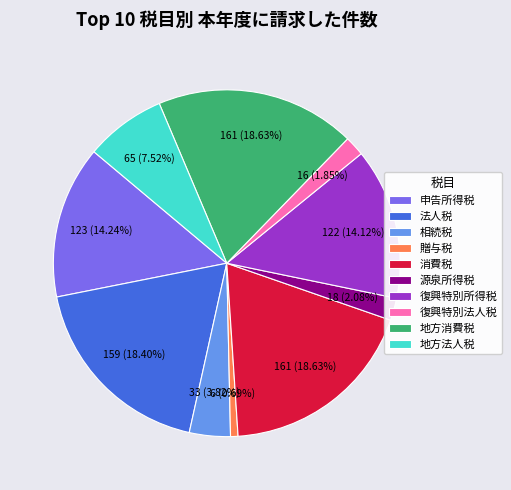

Which slice is the smallest?

贈与税